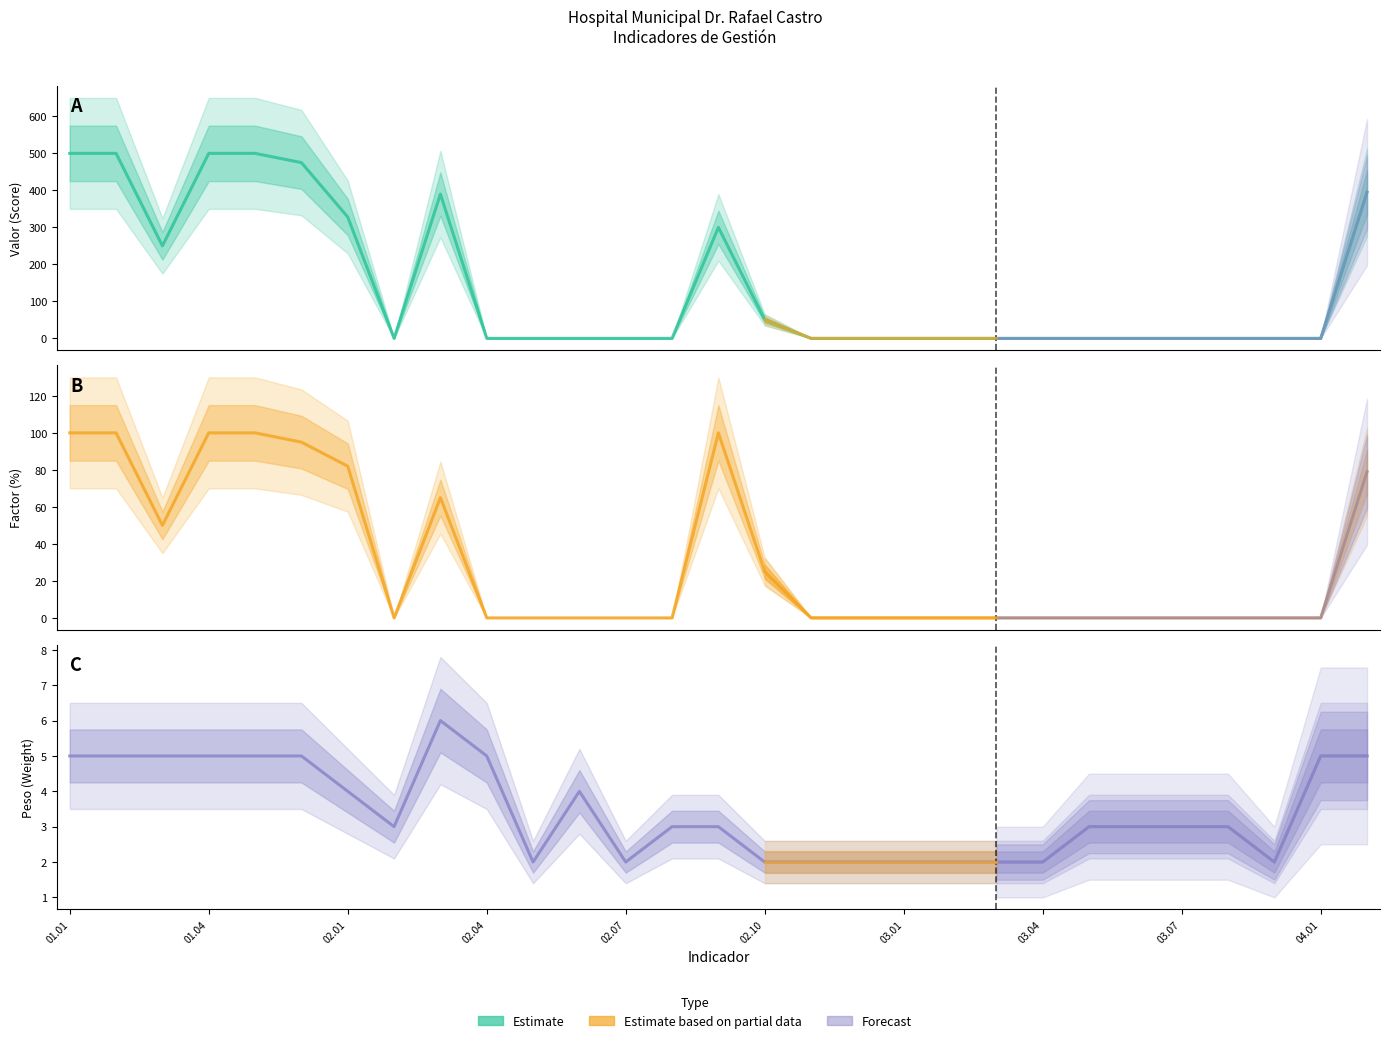

Between 02.10 and 20, which series saw the biggest shift?

Valor